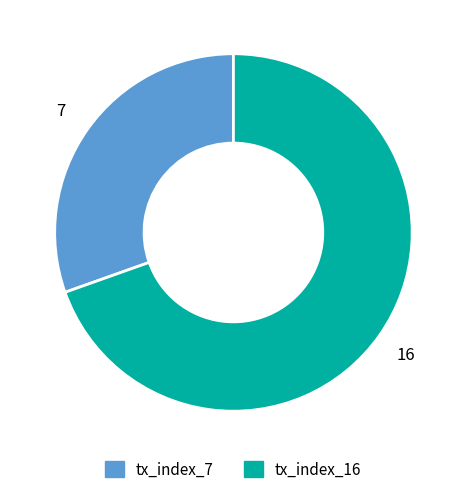

What is the largest slice in the pie chart?

tx_index_16